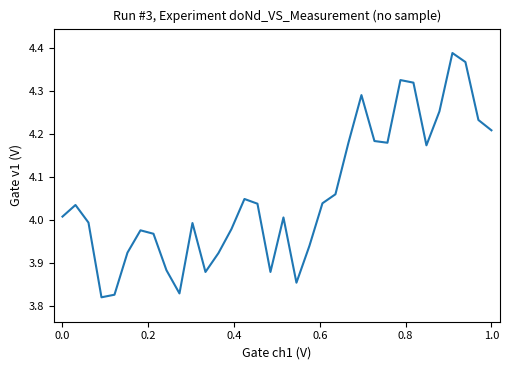

What is the difference between the maximum and minimum values?

0.6